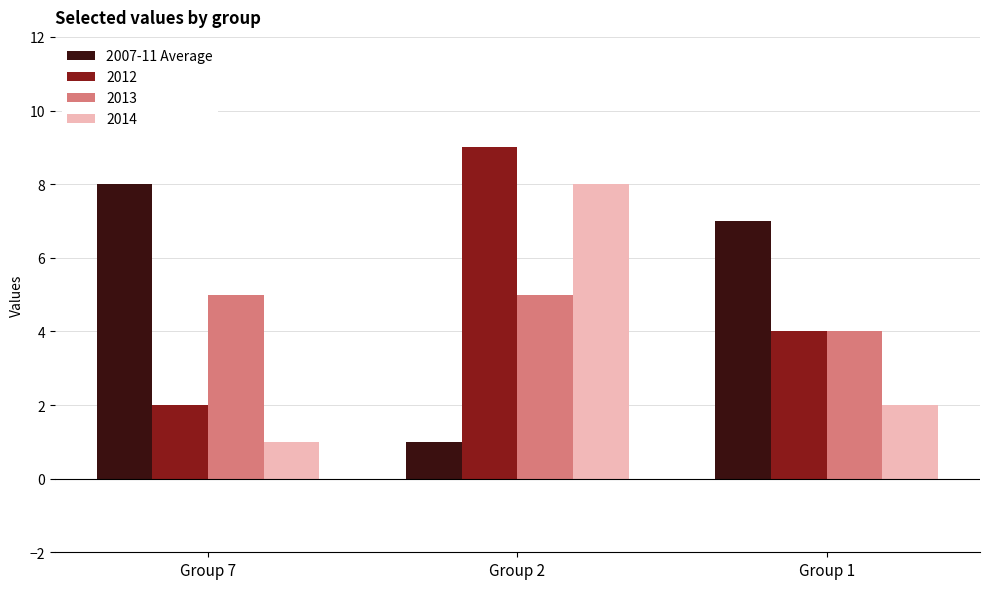

What is the average value of the 2007-11 Average series?

5